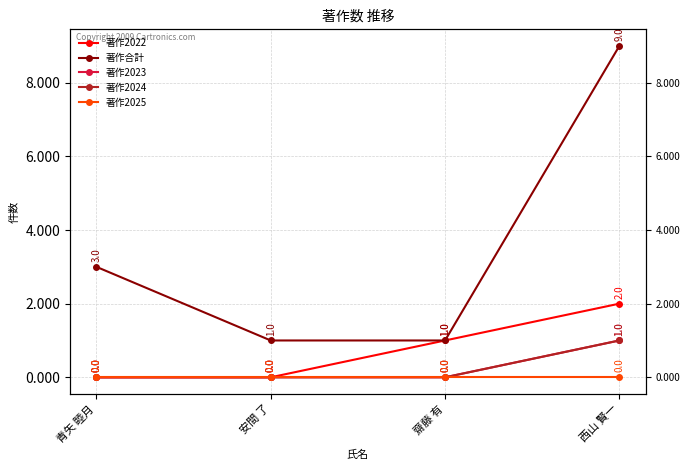

How many 著作2024 values are between 0 and 1?

4